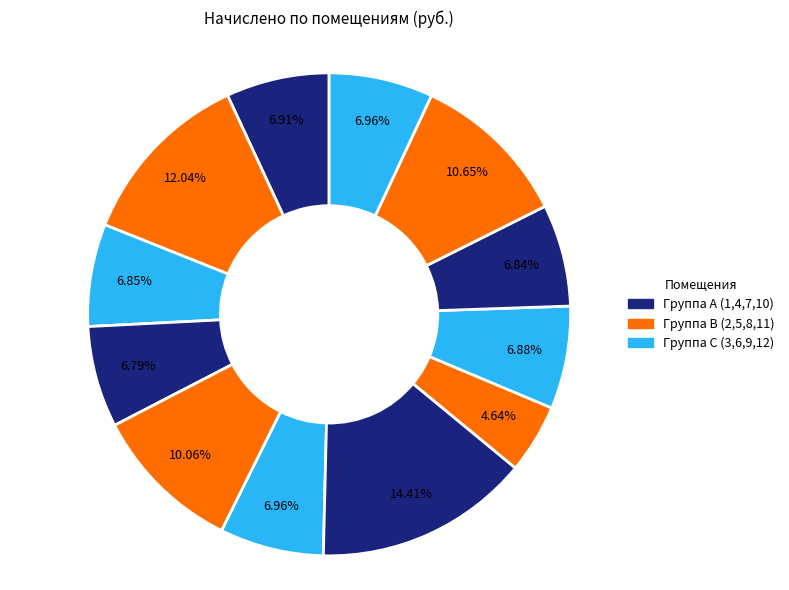

Rank the categories by value from highest to lowest.

7, 2, 11, 5, 6, 12, 1, 9, 3, 10, 4, 8